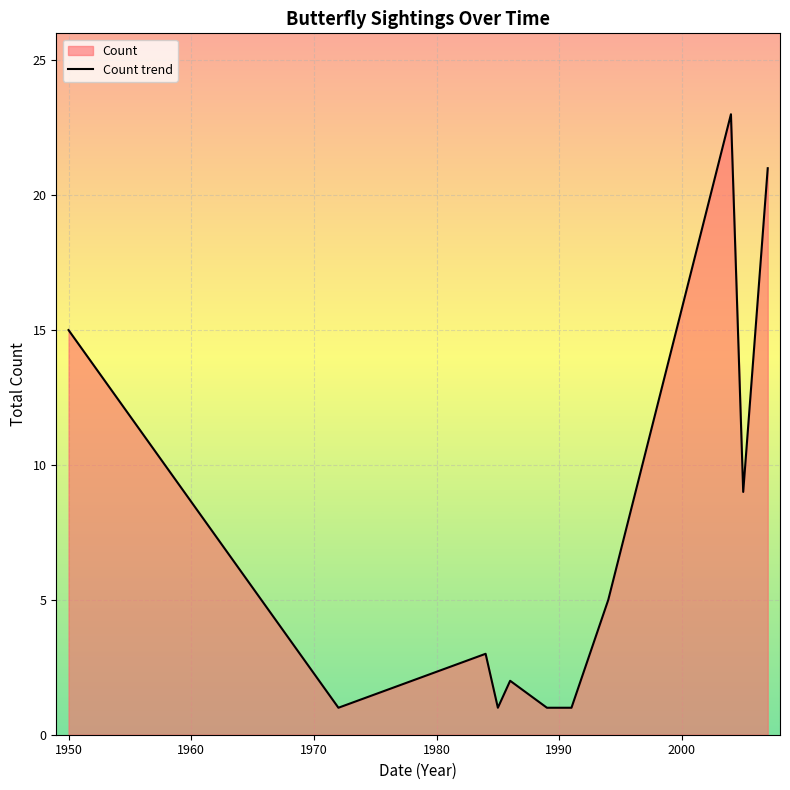

What is the maximum value shown in the chart?

23